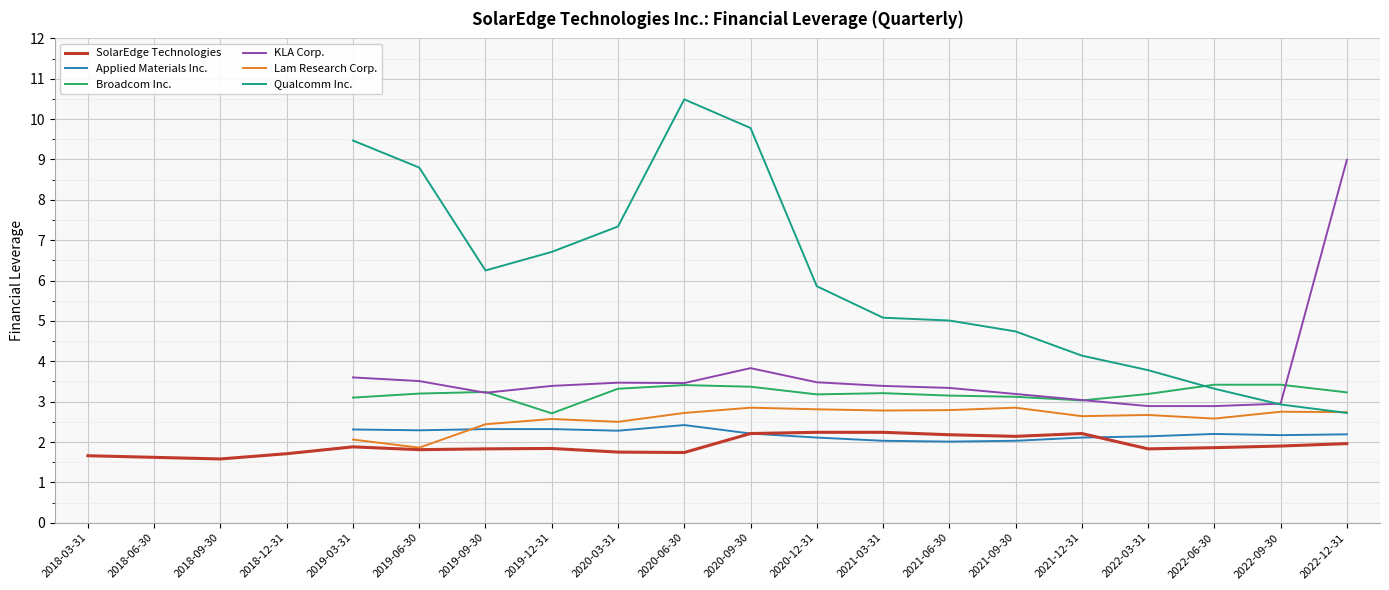

Is this an area chart (filled region under the line)?

No